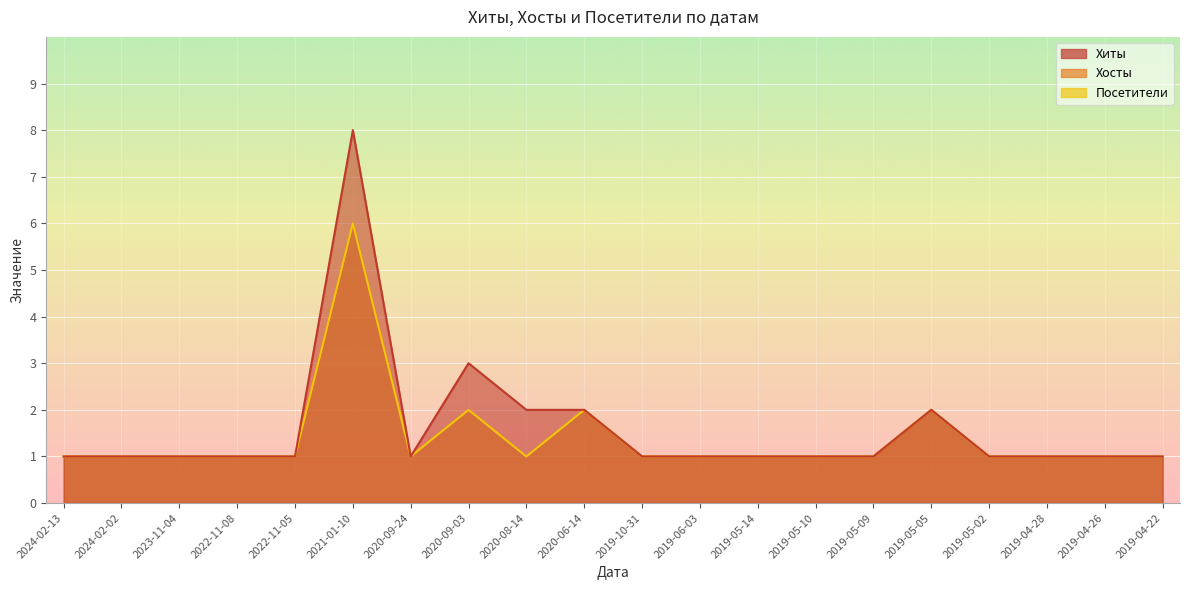

Is it true that Хиты equals 2 at 2020-08-14?

True